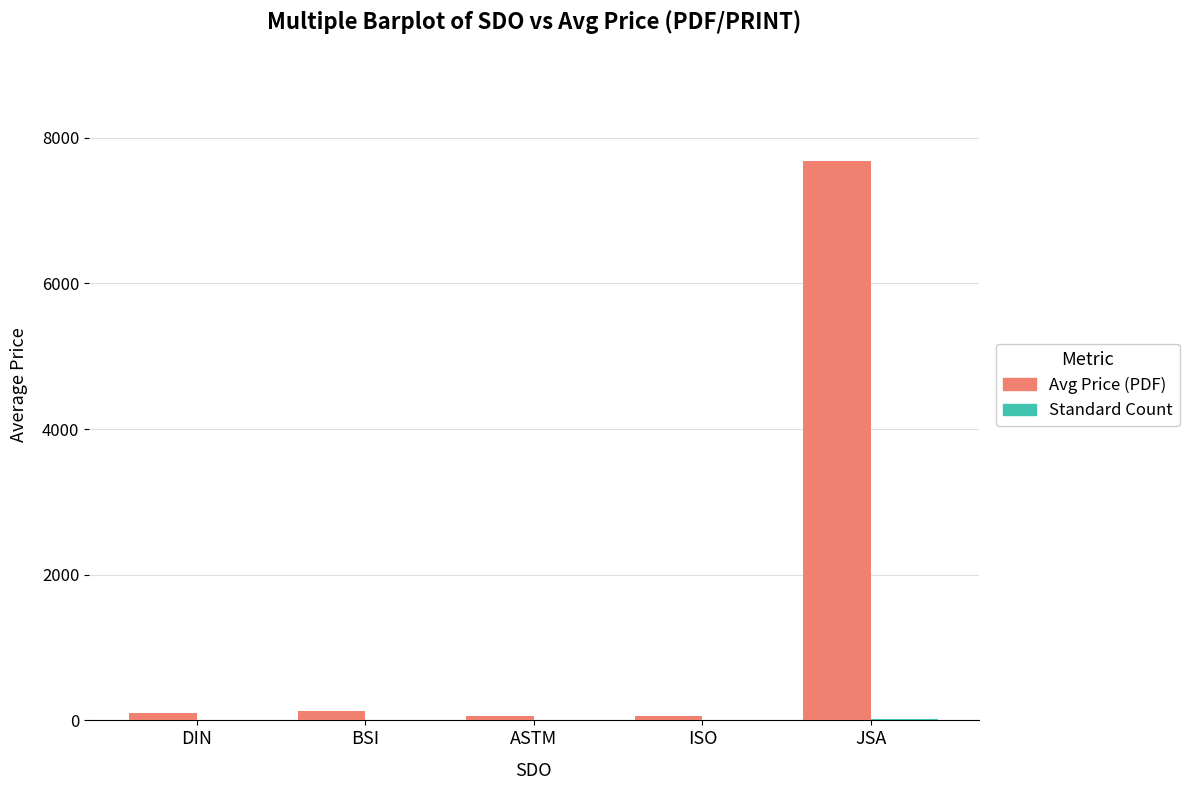

Which series has the largest total across all categories?

Avg Price (PDF)